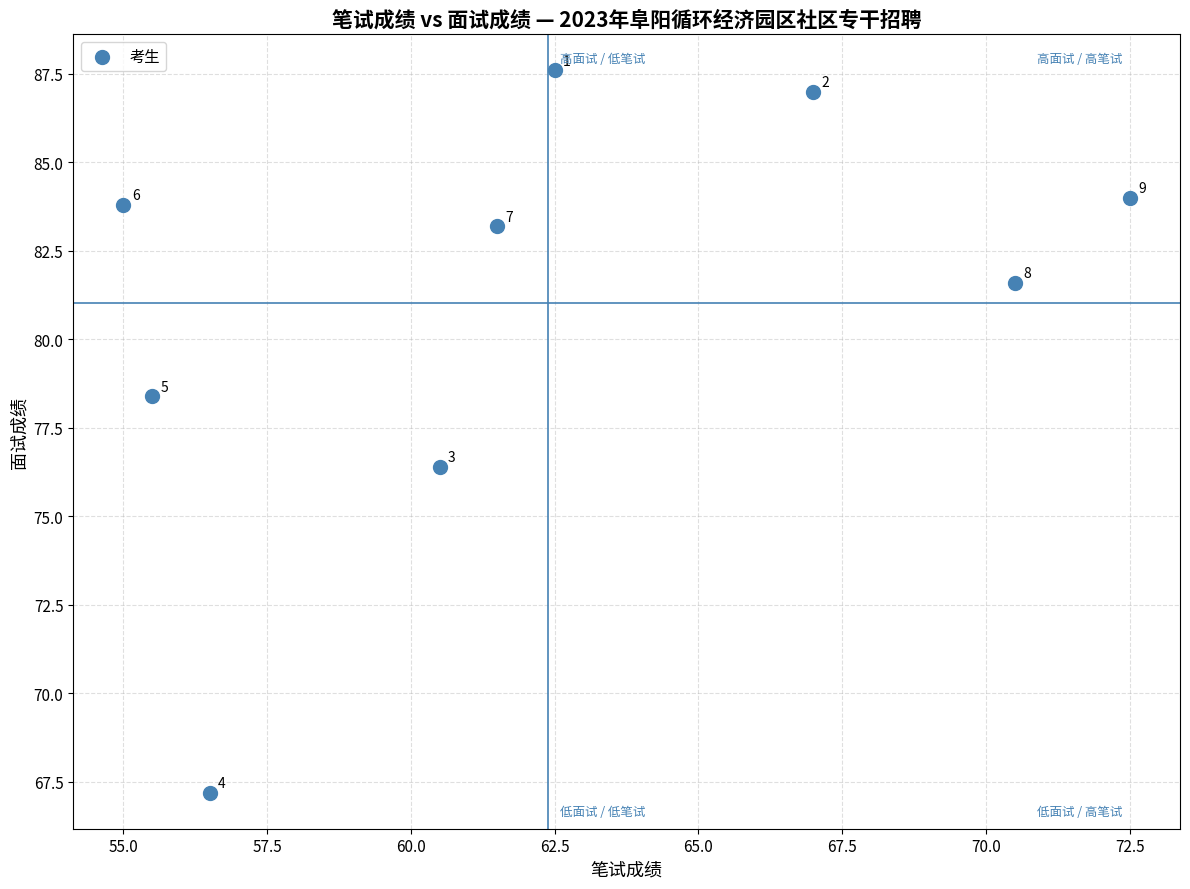

What Y value in the scatter plot is closest to 77?

76.4